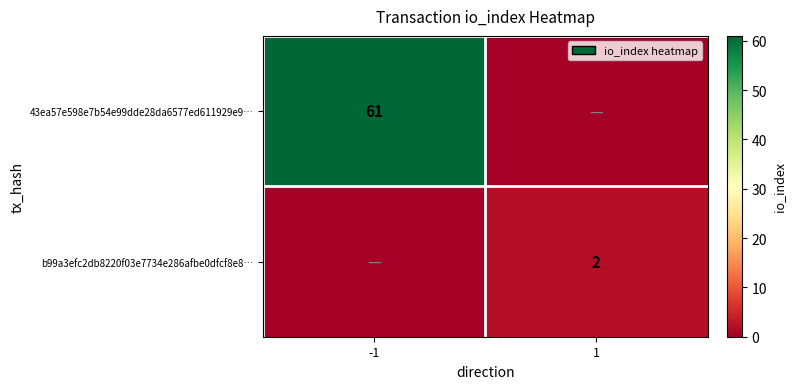

Is it true that b99a3efc2db8220f03e7734e286afbe0dfcf8e8… equals 2 at 1?

True